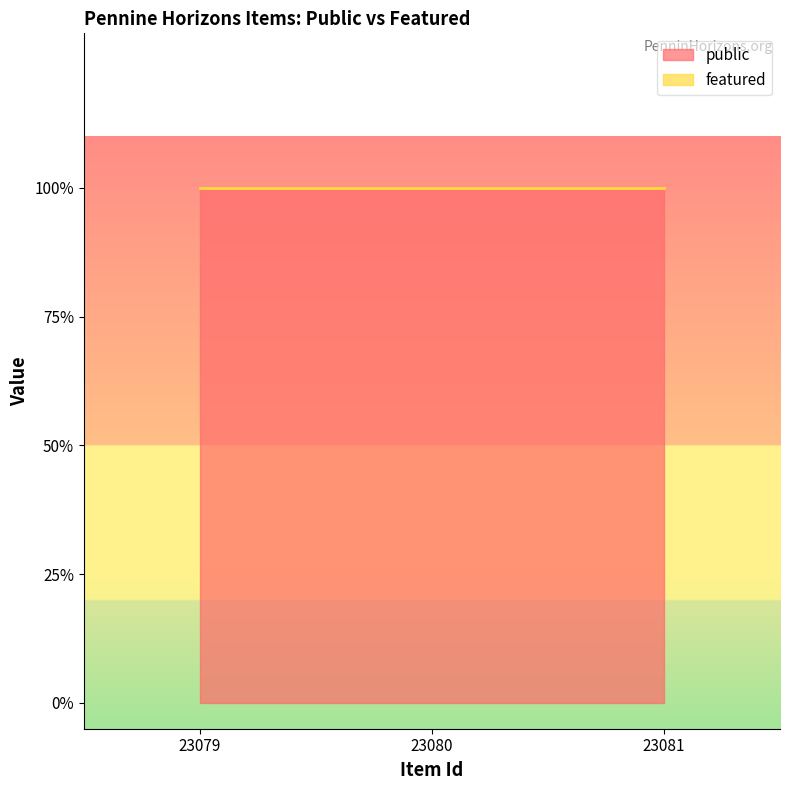

How many data points does each series have?

3